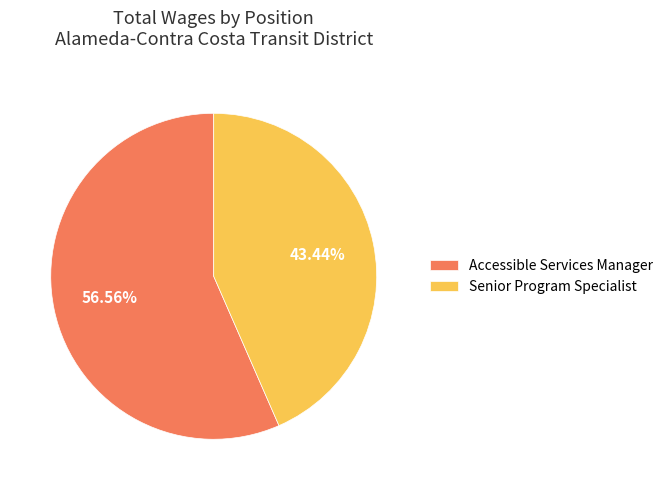

Which slice is the largest?

Accessible Services Manager